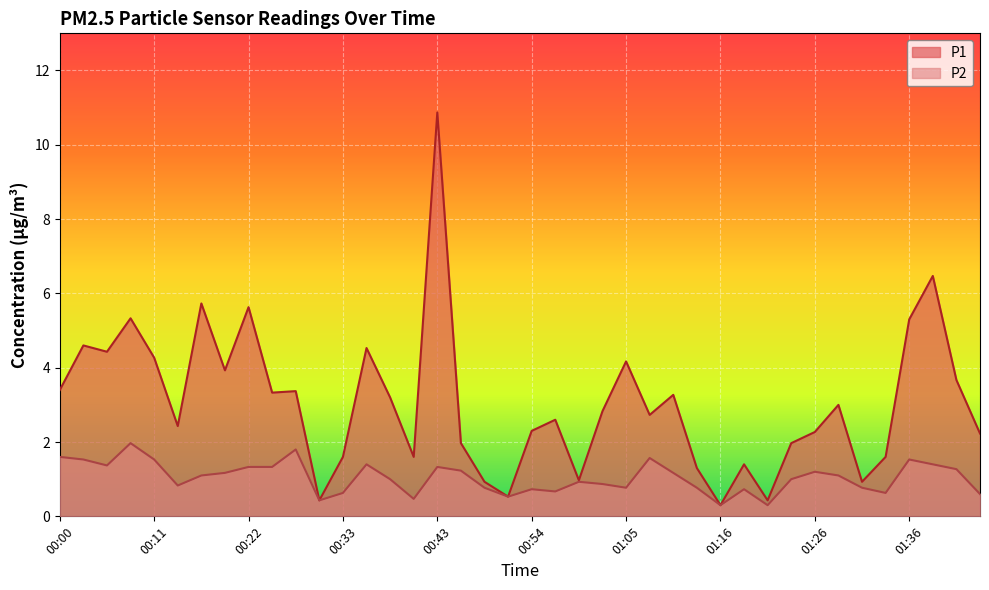

The value of P2 at 01:38 is 1.4. True or false?

True